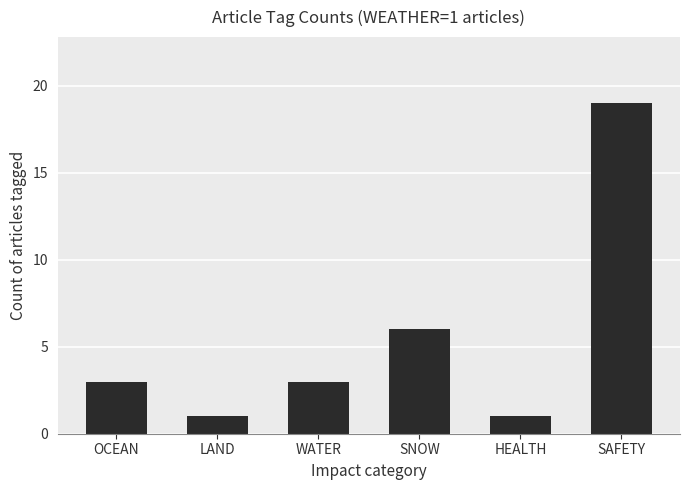

What is the minimum value shown in the chart?

1